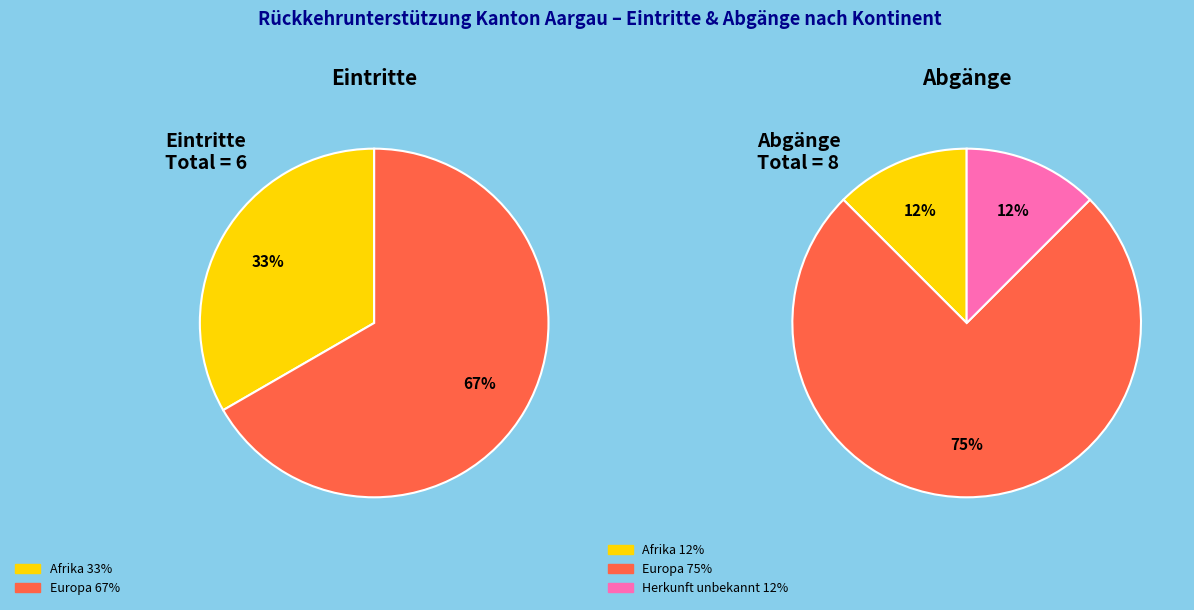

Is it true that Ozeanien is 0% of the pie?

True